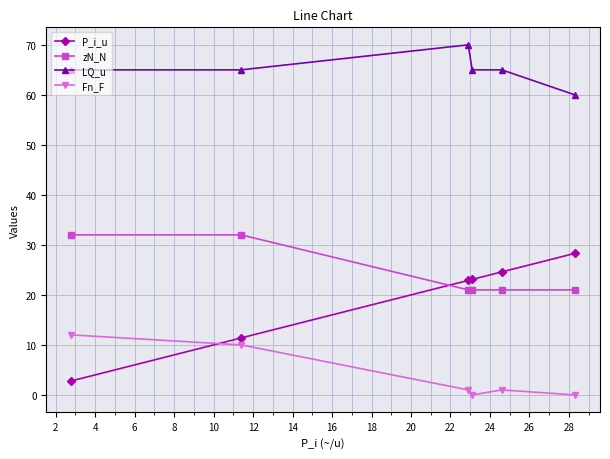

How many times do P_i_u and zN_N cross each other?

1